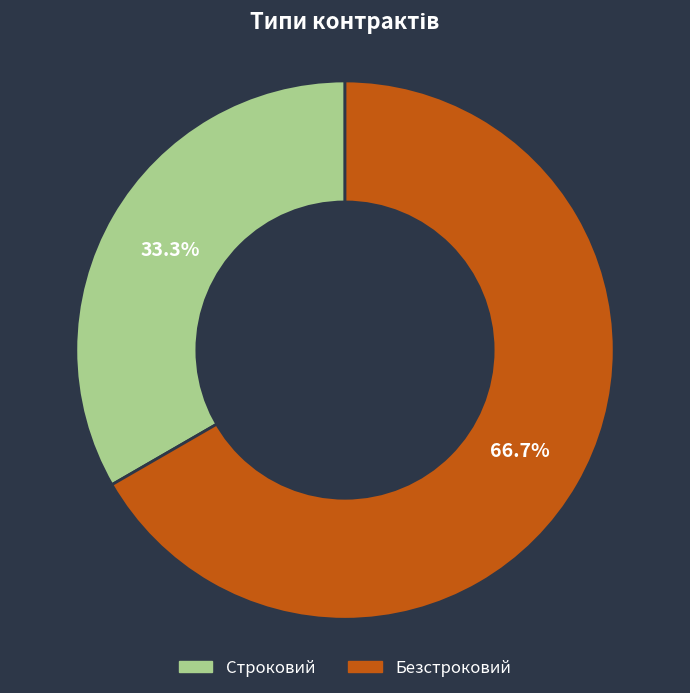

What is the largest slice in the pie chart?

Безстроковий